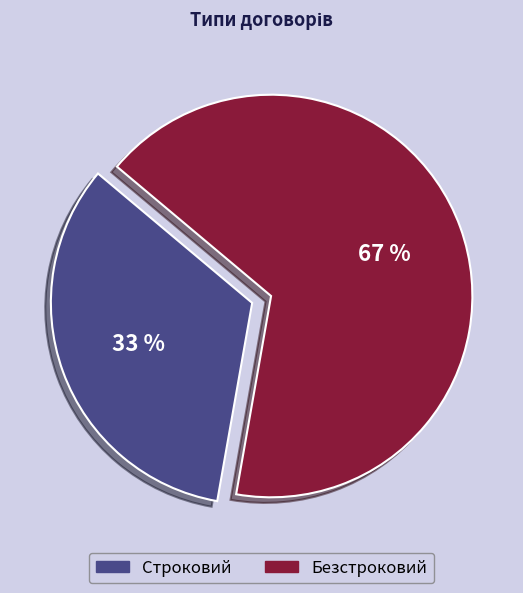

The Строковий slice represents 20% of the pie. True or false?

False